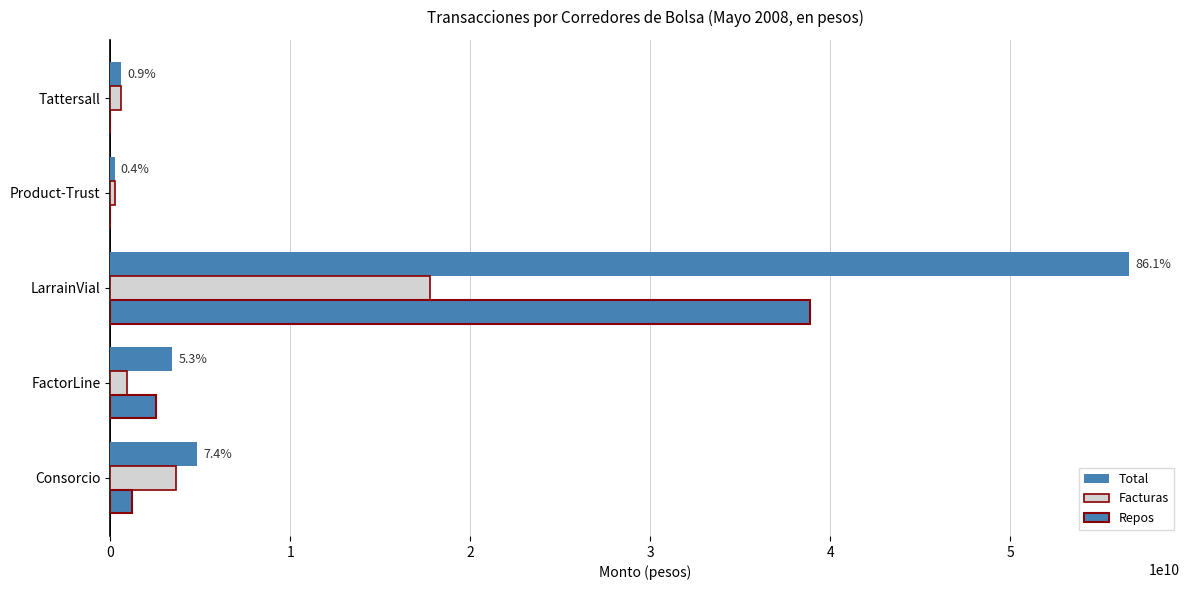

Which series has the largest range (max minus min)?

Total